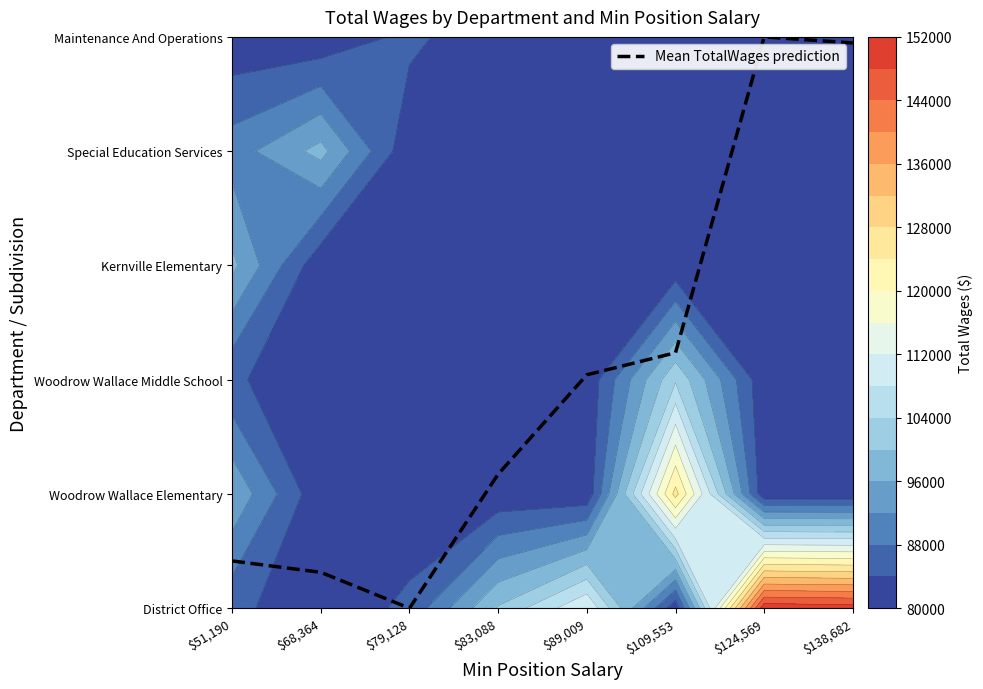

Approximately how many times larger is the value at $68,364 compared to $109,553?

0.1